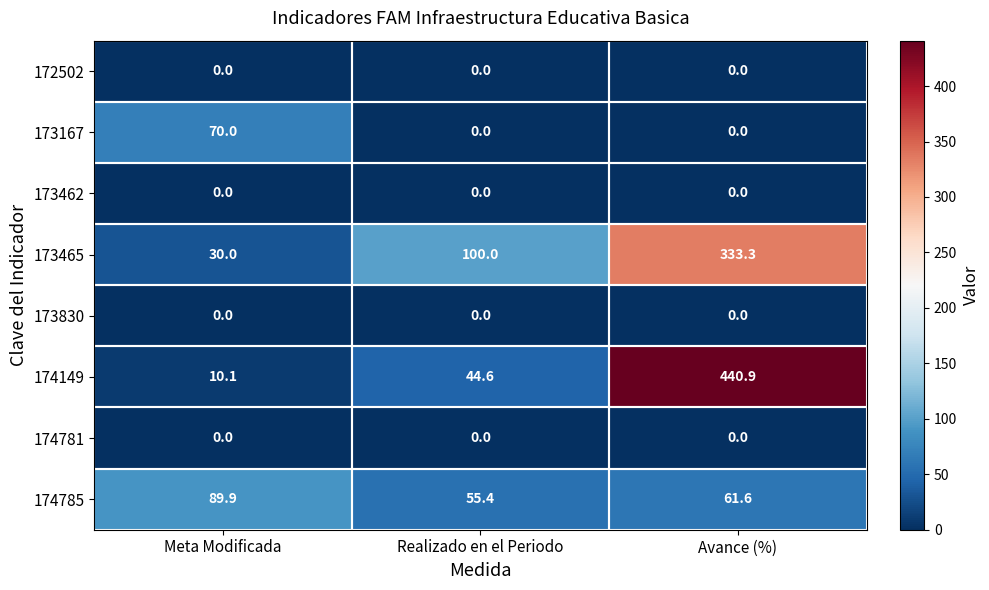

Rank the categories by 174149 value from highest to lowest.

Avance (%), Realizado en el Periodo, Meta Modificada